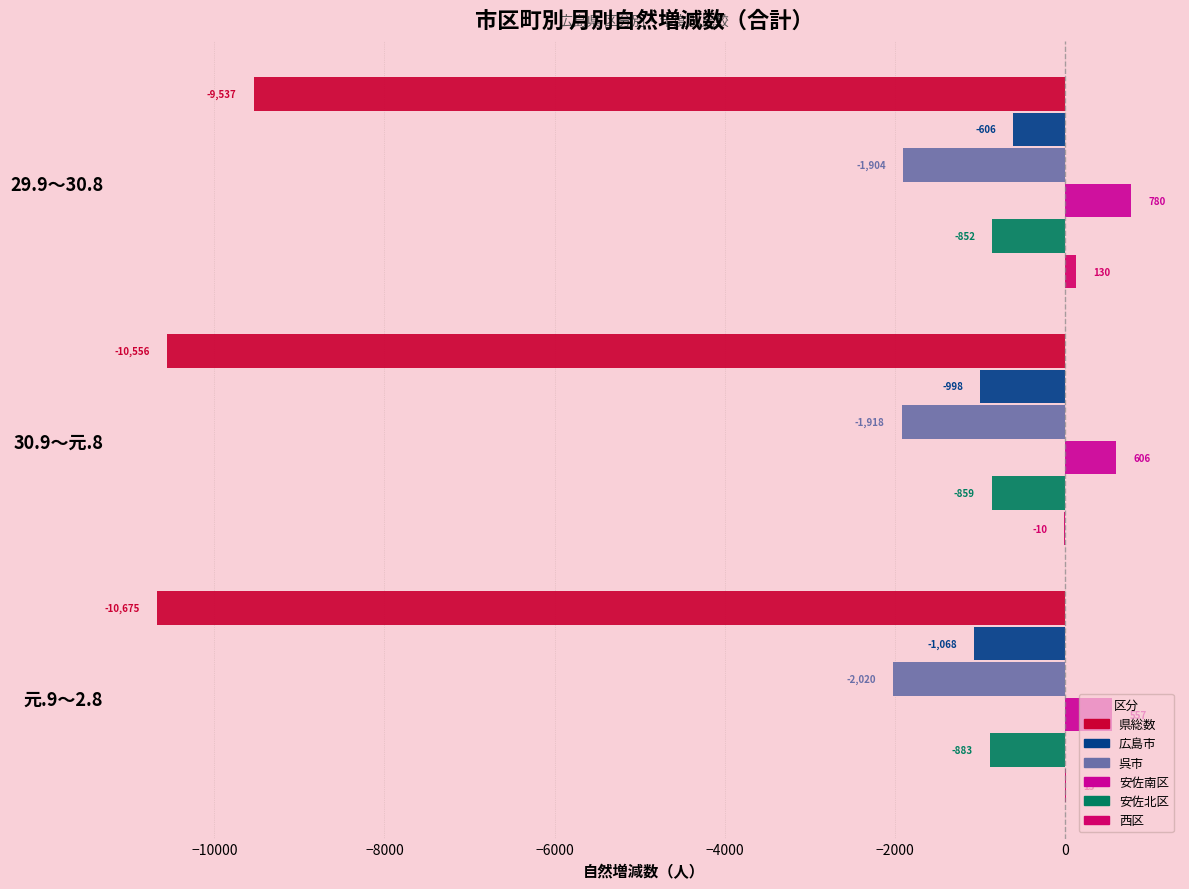

At which category is the sum across all series the highest?

29.9～30.8